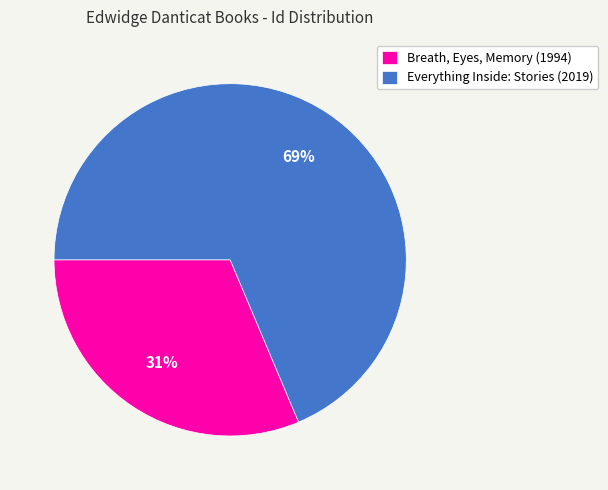

Which category has the smallest portion of the pie?

Breath, Eyes, Memory (1994)